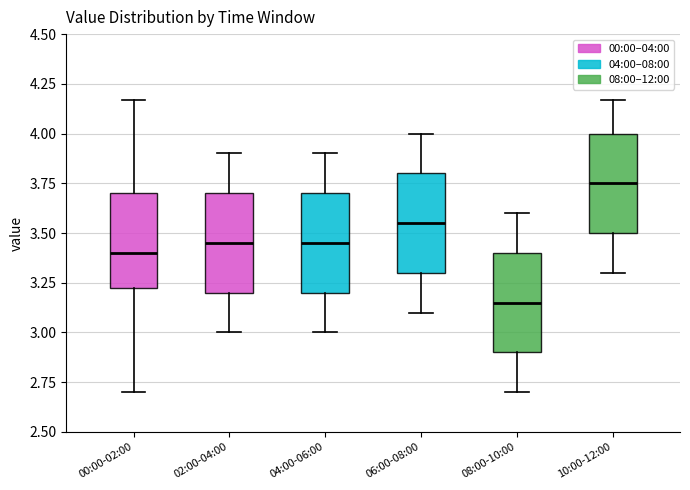

Reading left to right, transcribe this box plot: for each box, give where its median line is, the range the box spans, and where its two whiskers end, as read against the y-axis. The values are not printed on the chart, so give them approximately, as read against the axis.

00:00-02:00: median 3.40, box 3.20 to 3.70, whiskers 2.70 to 4.15
02:00-04:00: median 3.45, box 3.20 to 3.70, whiskers 3.00 to 3.90
04:00-06:00: median 3.45, box 3.20 to 3.70, whiskers 3.00 to 3.90
06:00-08:00: median 3.55, box 3.30 to 3.80, whiskers 3.10 to 4.00
08:00-10:00: median 3.15, box 2.90 to 3.40, whiskers 2.70 to 3.60
10:00-12:00: median 3.75, box 3.50 to 4.00, whiskers 3.30 to 4.15